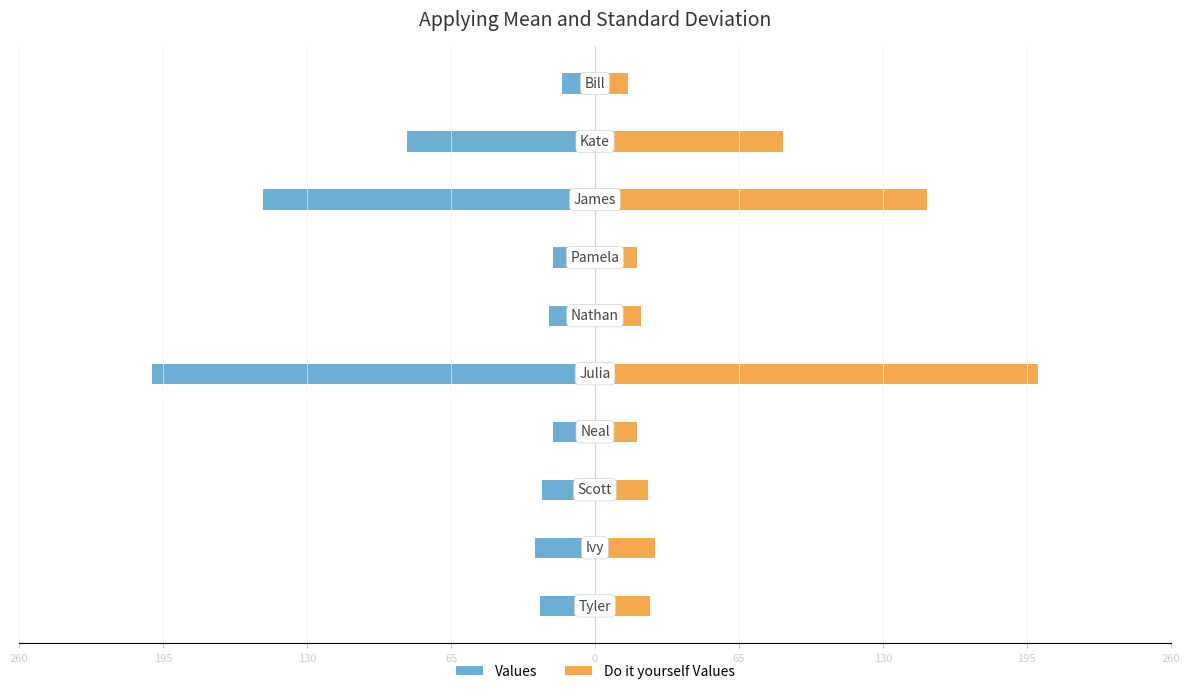

How many bars are there in total?

20